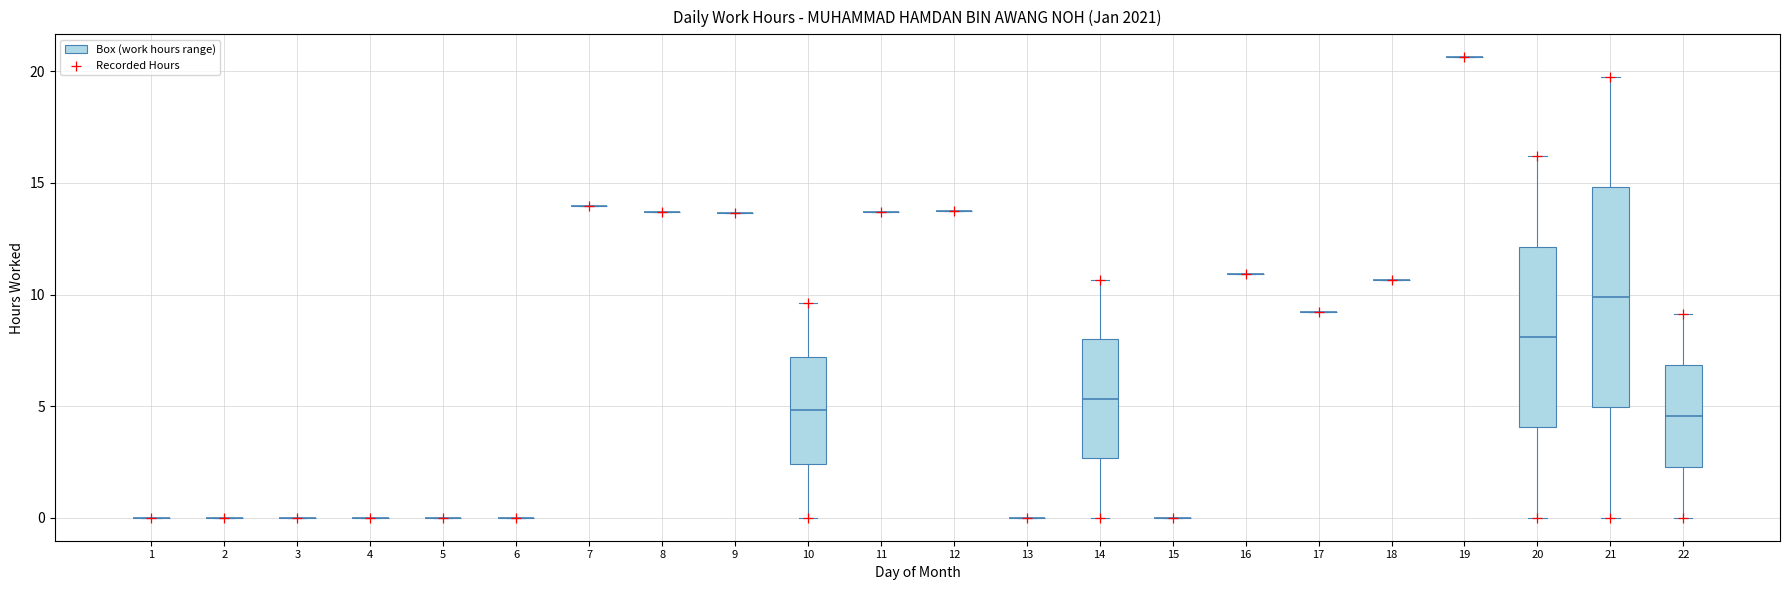

What is the range of Y values (max minus min)?

20.6